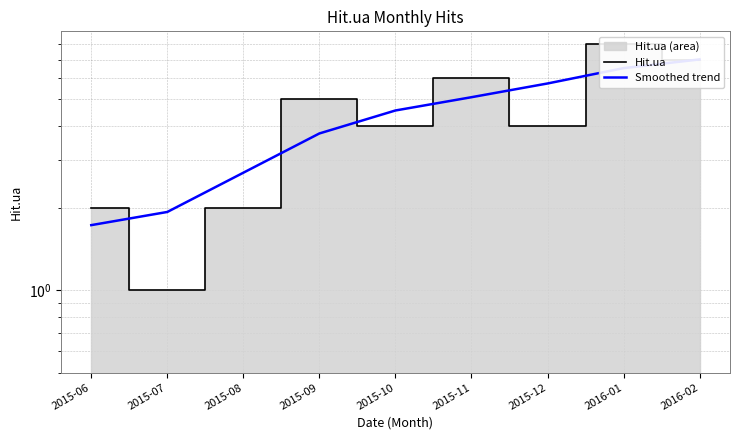

Is the value of Smoothed trend at 2015-11 greater than the value of Hit.ua at 2015-08?

Yes